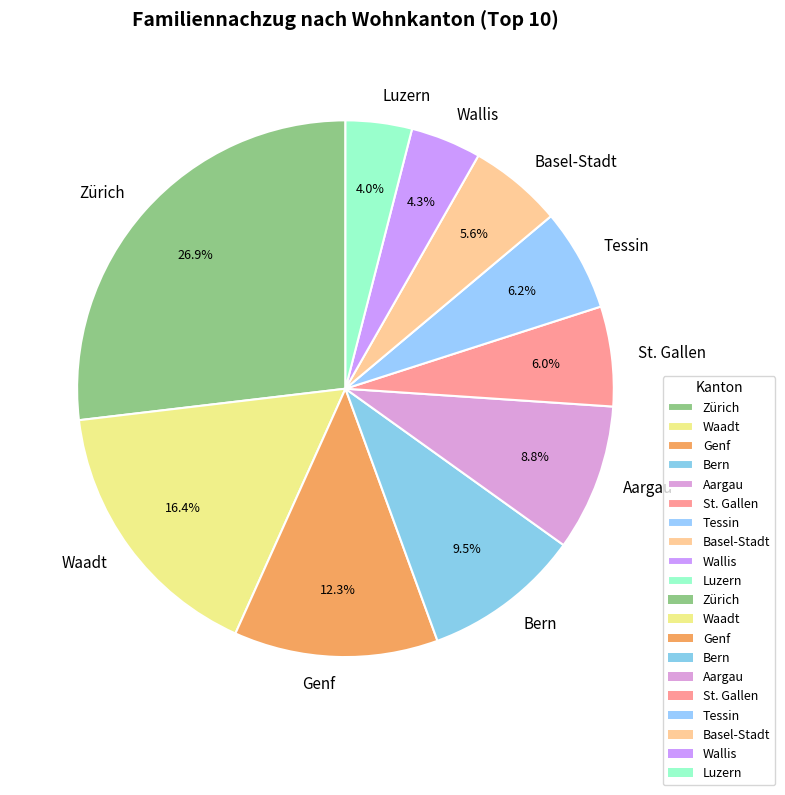

True or false: Bern accounts for 1% of the total.

False